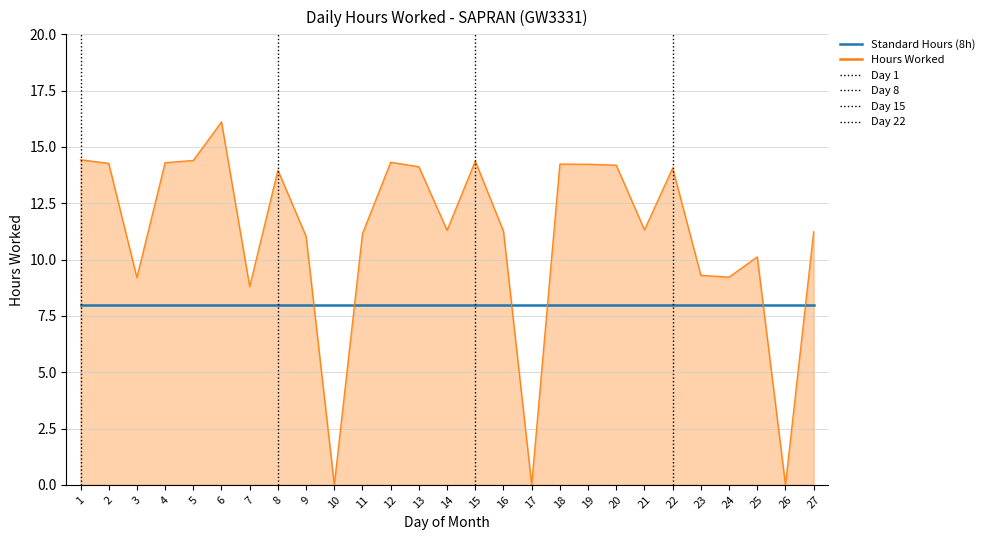

Reading left to right, extract all data points from this chart.

14.4	14.3	9.2	14.3	14.4	16.1	8.8	14.0	11.0	0.0	11.2	14.3	14.1	11.3	14.4	11.3	0.0	14.2	14.2	14.2	11.3	14.1	9.3	9.2	10.1	0.0	11.2